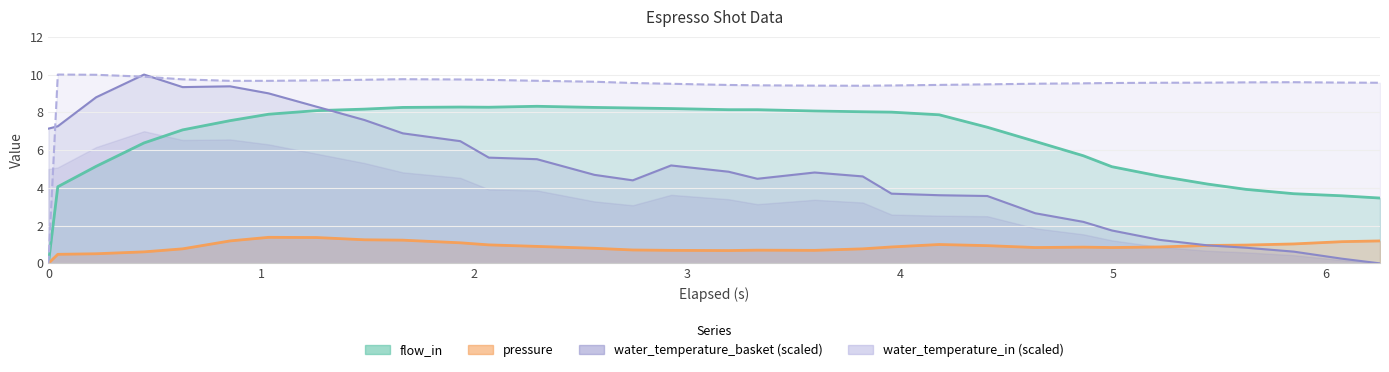

Where is the first local maximum for water_temperature_basket (scaled)?

3